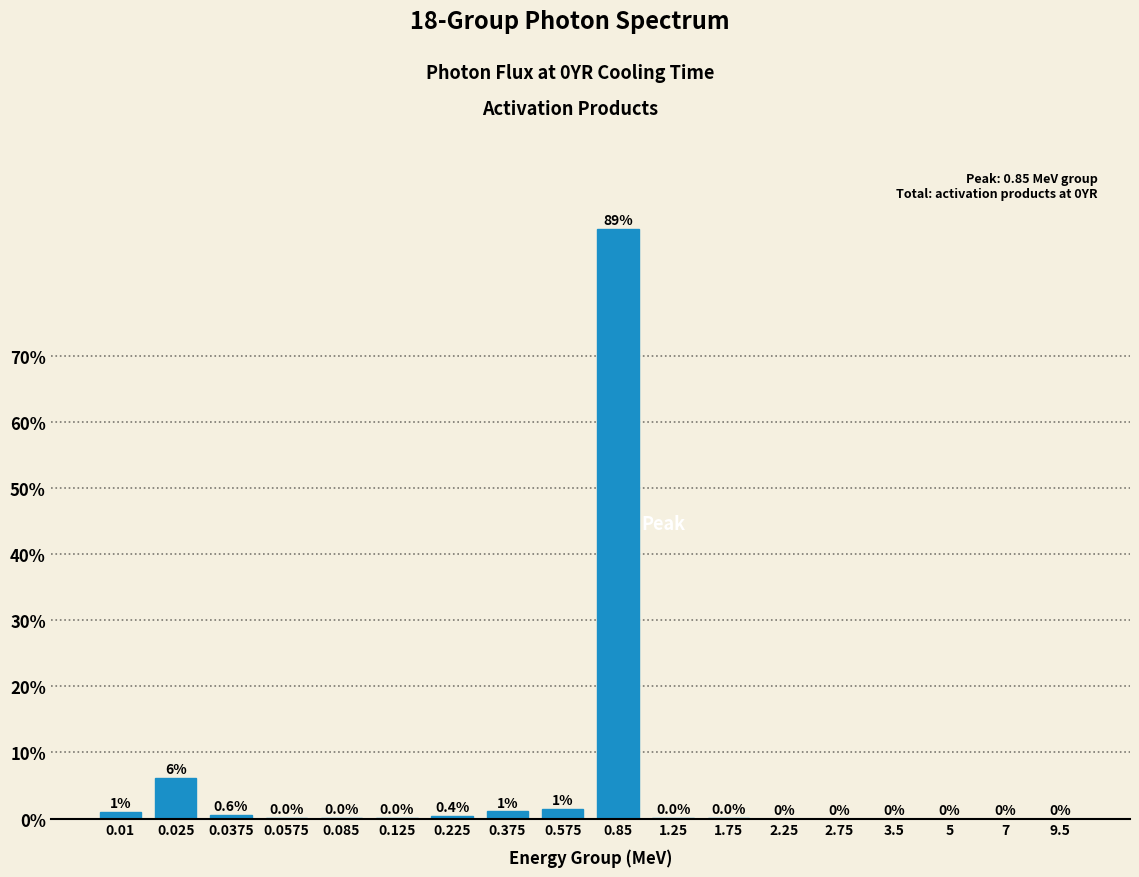

True or false: the data shows 0.0 at 2.25.

True